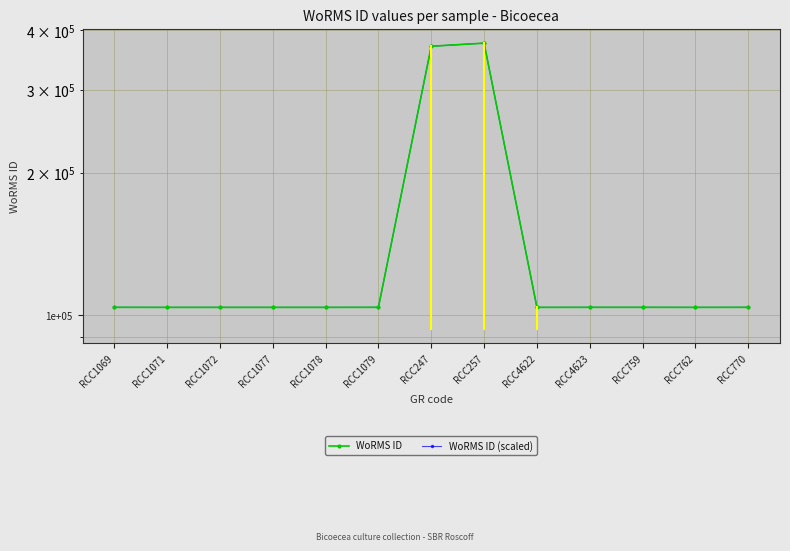

List the labels in order of WoRMS ID value, largest first.

RCC257, RCC247, RCC1079, RCC1069, RCC759, RCC770, RCC4623, RCC1072, RCC1078, RCC762, RCC1071, RCC1077, RCC4622